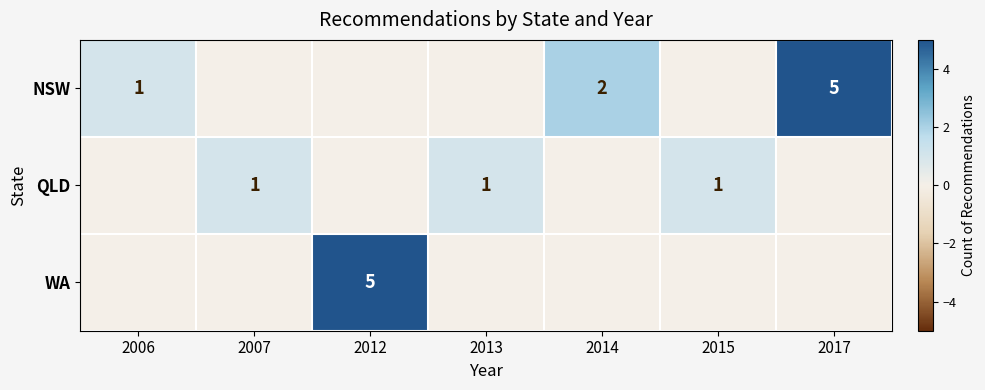

What is the total value across all series at 2017?

5